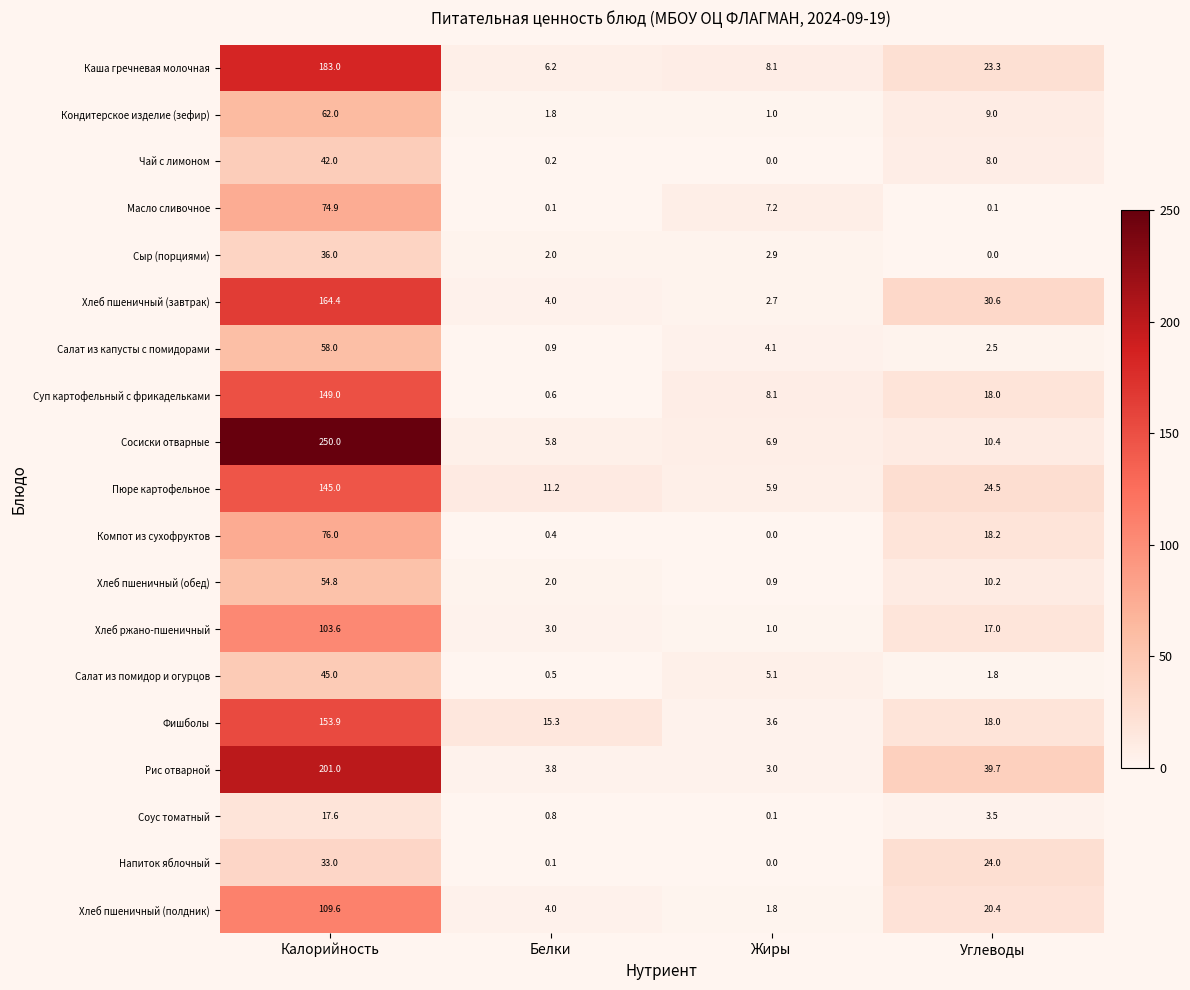

List the series in order of their peak value, highest first.

Сосиски отварные, Рис отварной, Каша гречневая молочная, Хлеб пшеничный (завтрак), Фишболы, Суп картофельный с фрикадельками, Пюре картофельное, Хлеб пшеничный (полдник), Хлеб ржано-пшеничный, Компот из сухофруктов, Масло сливочное, Кондитерское изделие (зефир), Салат из капусты с помидорами, Хлеб пшеничный (обед), Салат из помидор и огурцов, Чай с лимоном, Сыр (порциями), Напиток яблочный, Соус томатный